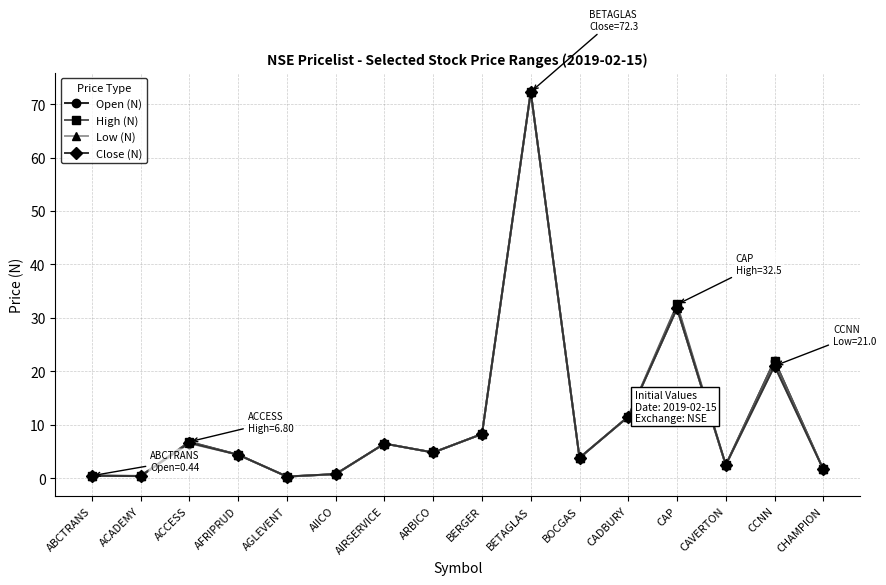

What is the average value of the Low (N) series?

11.0